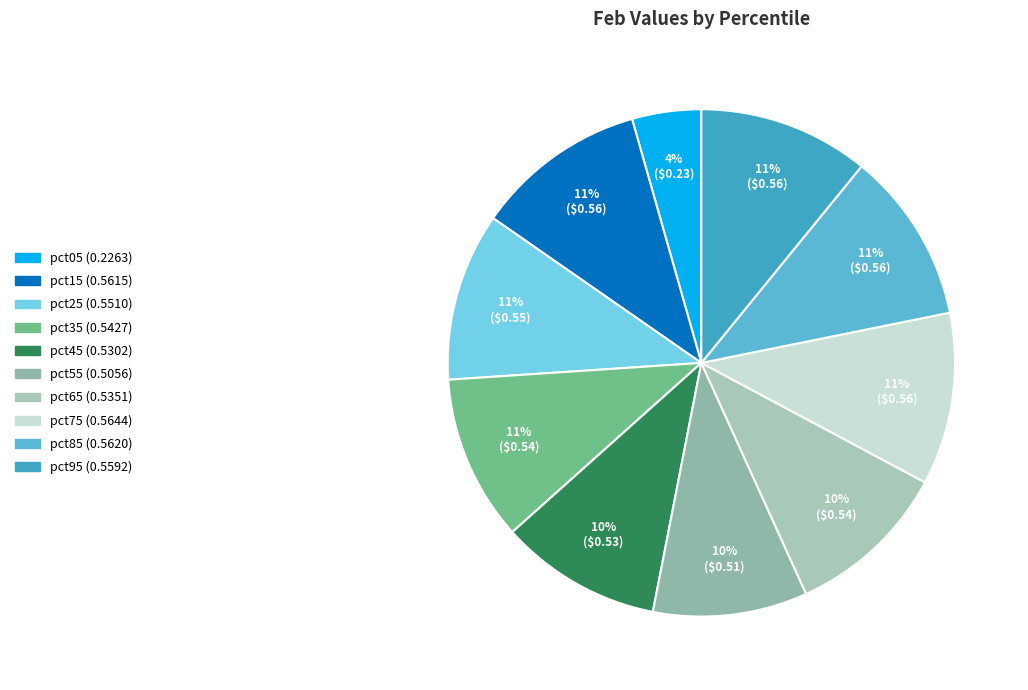

Is there any slice that represents more than half of the pie?

No